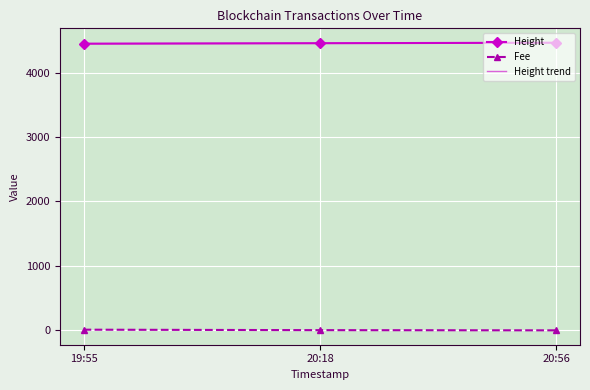

At which label is Height closest to 4456?

20:18